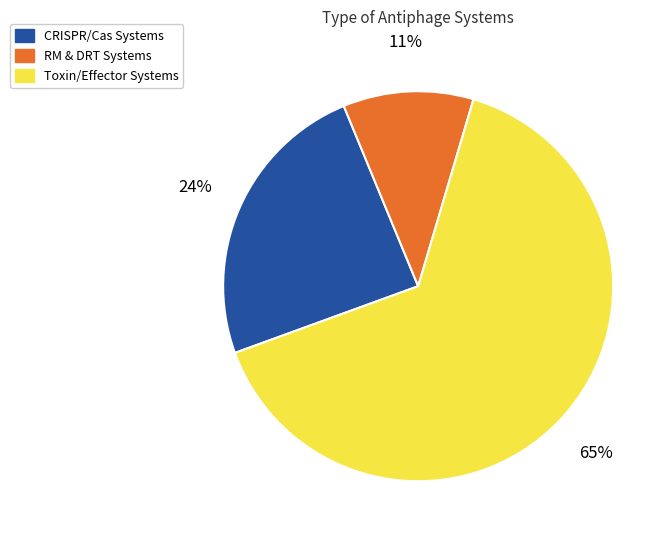

To the nearest percent, what is the average slice percentage?

33%